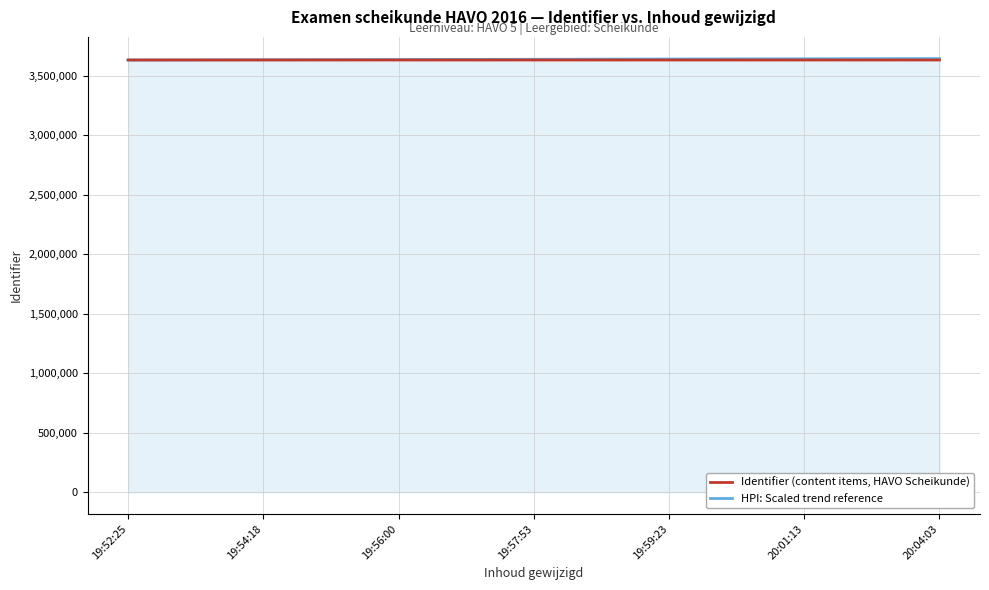

What is the spread (max minus min) of values at 20:01:13?

10001.1